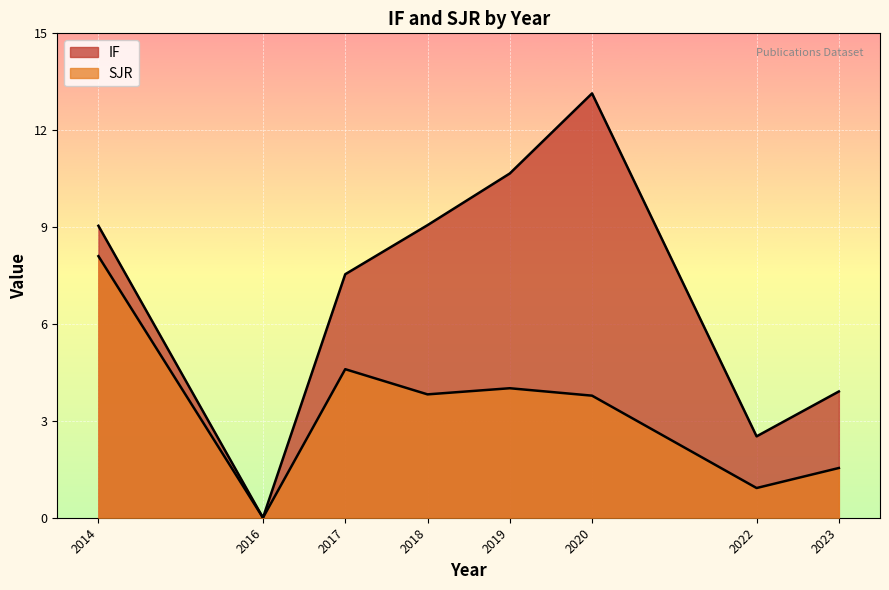

Does the chart display data point markers on the line(s)?

No